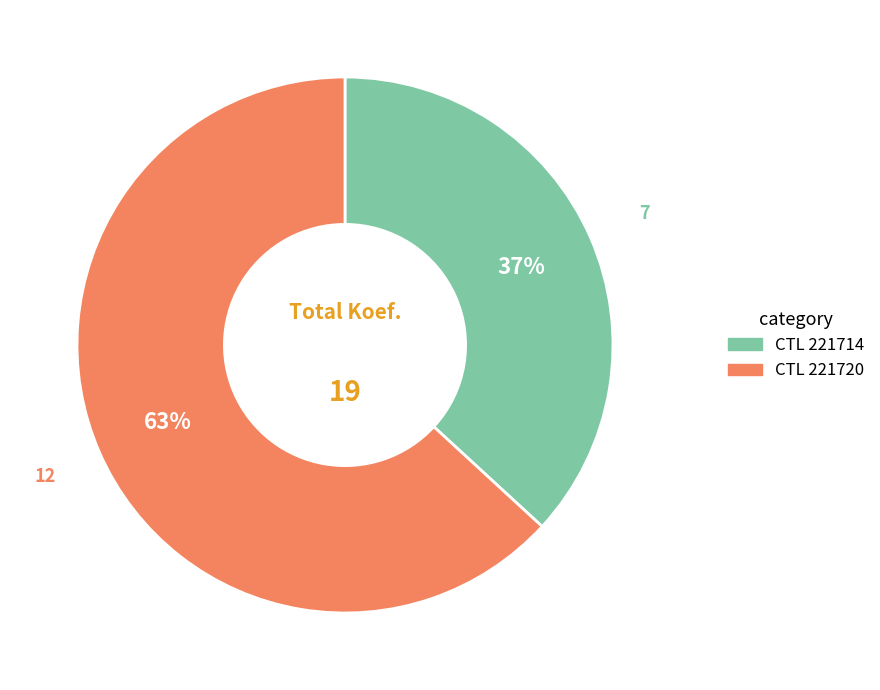

To the nearest percent, what is the average slice percentage?

50%